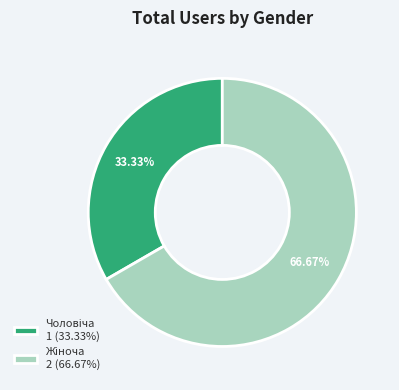

To the nearest percent, what is the difference between the Жіноча and Чоловіча slice percentages?

33%